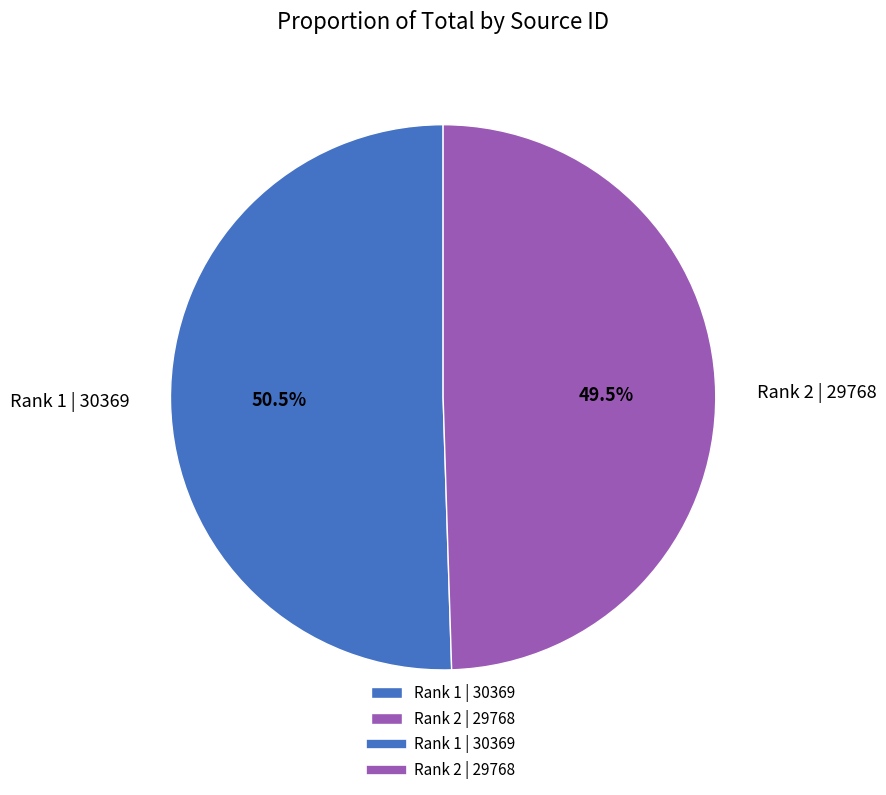

Between Rank 2 | 29768 and Rank 1 | 30369, which is larger?

Rank 1 | 30369